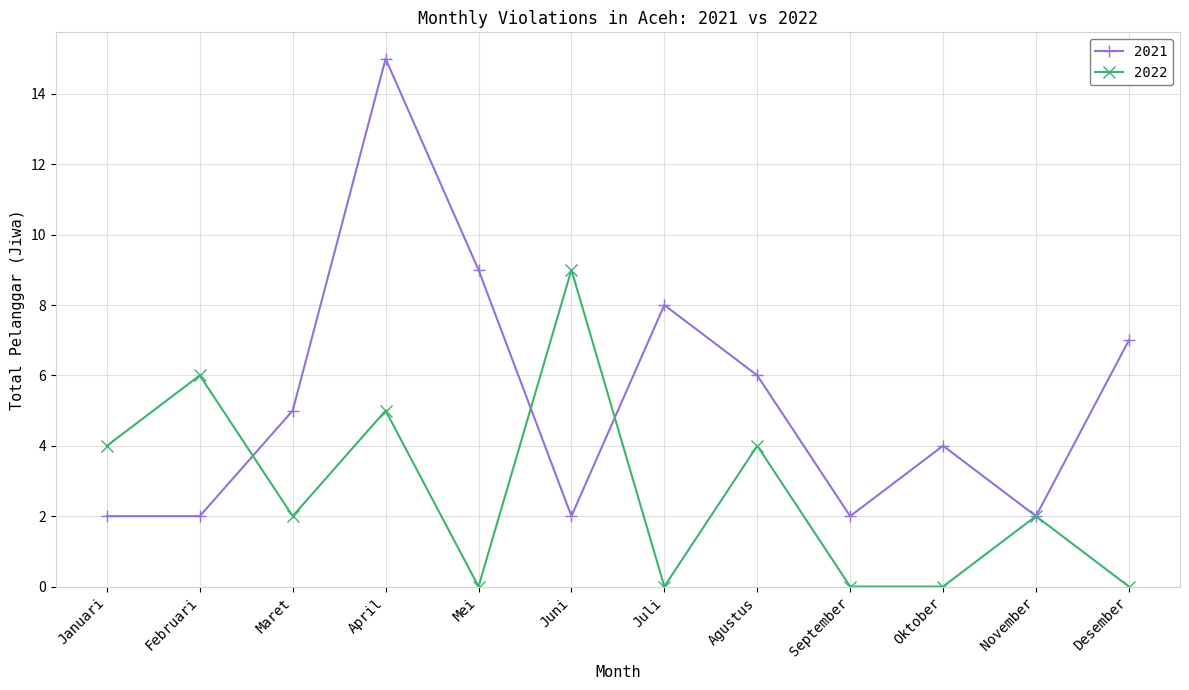

Where is the first local minimum for 2022?

Maret